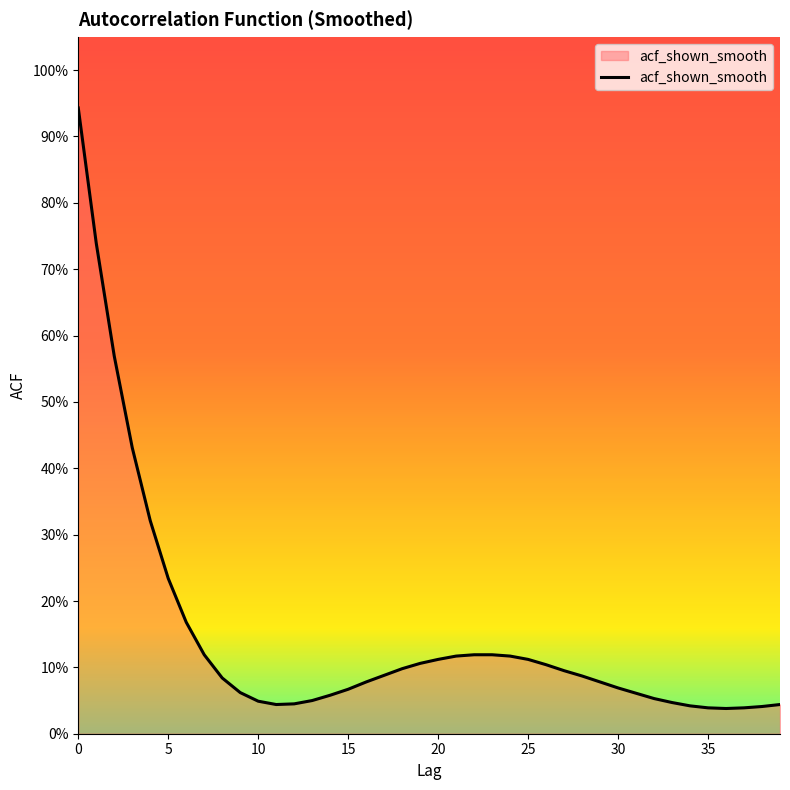

What is the greatest value displayed?

0.9